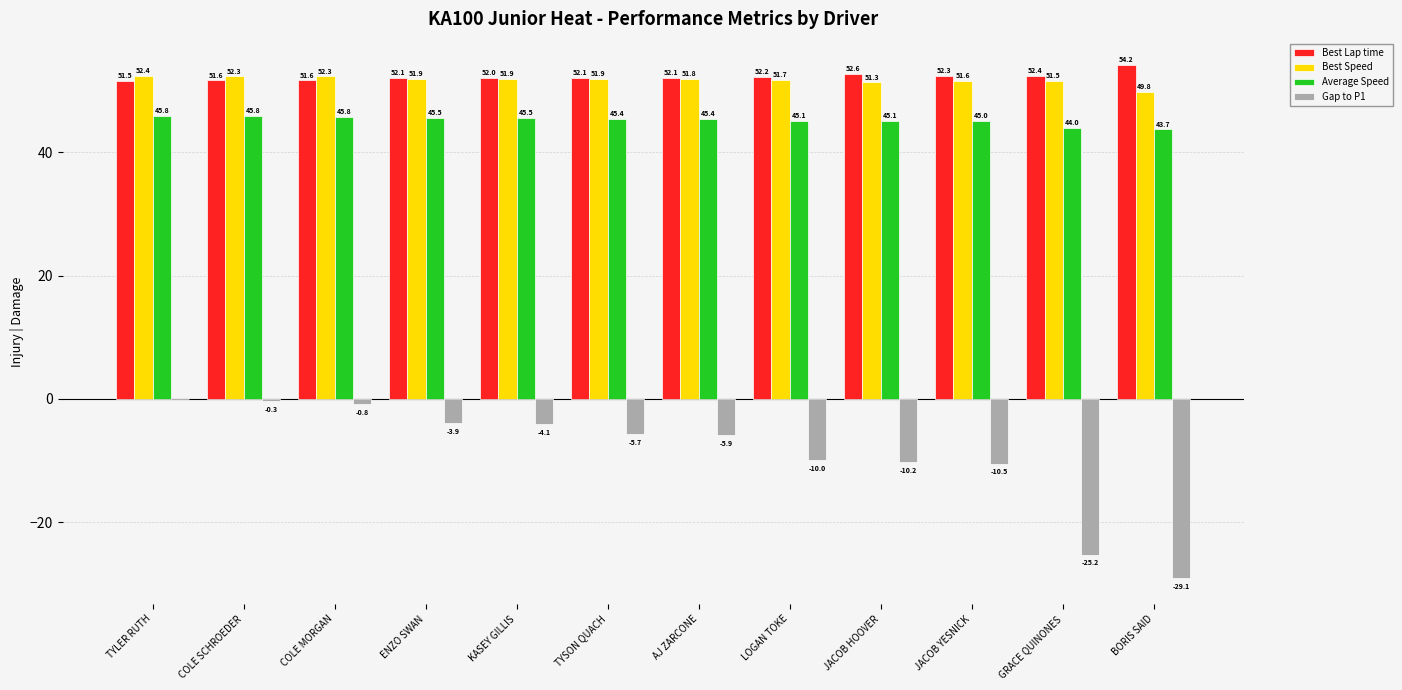

At which label does Best Speed first exceed 51?

TYLER RUTH